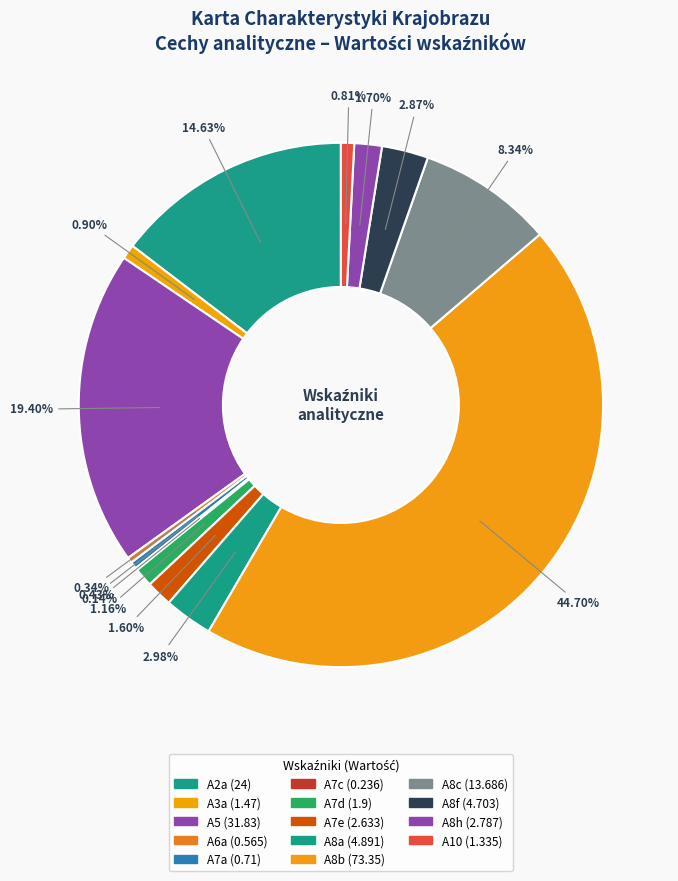

What is the total percentage of A7e and A7c?

1.7%